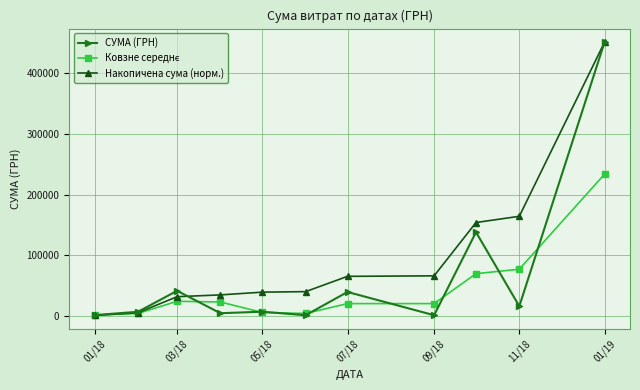

How many values in the СУМА (ГРН) series exceed 7120?

6